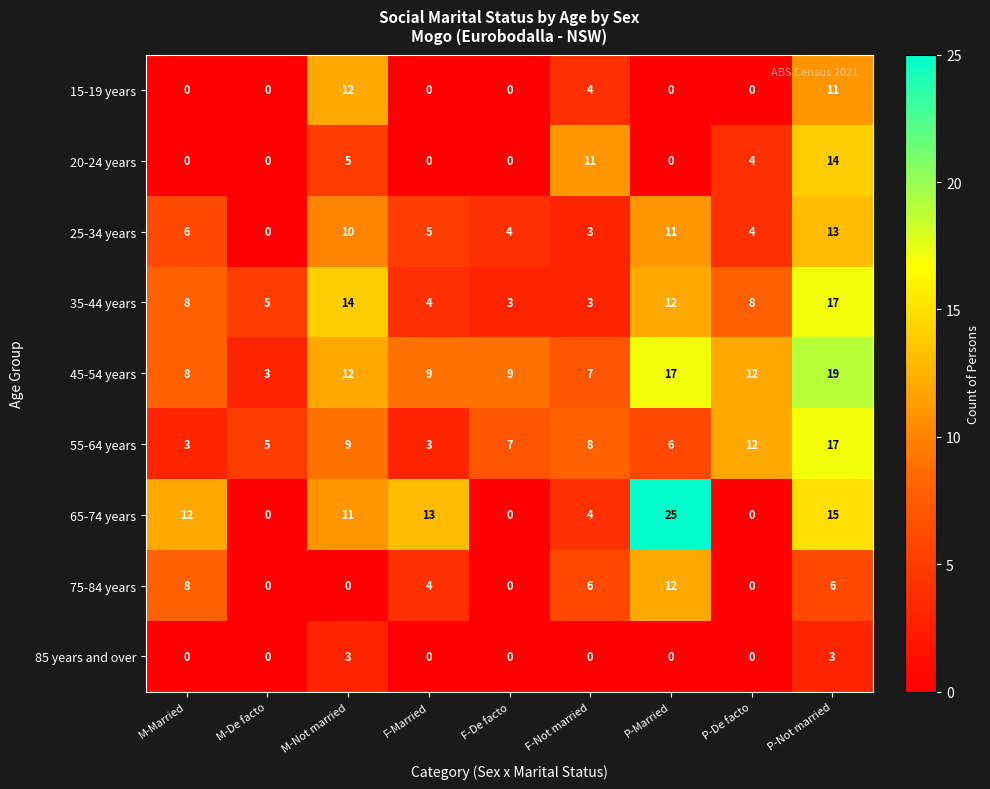

Is it true that 35-44 years equals 4 at F-Married?

True